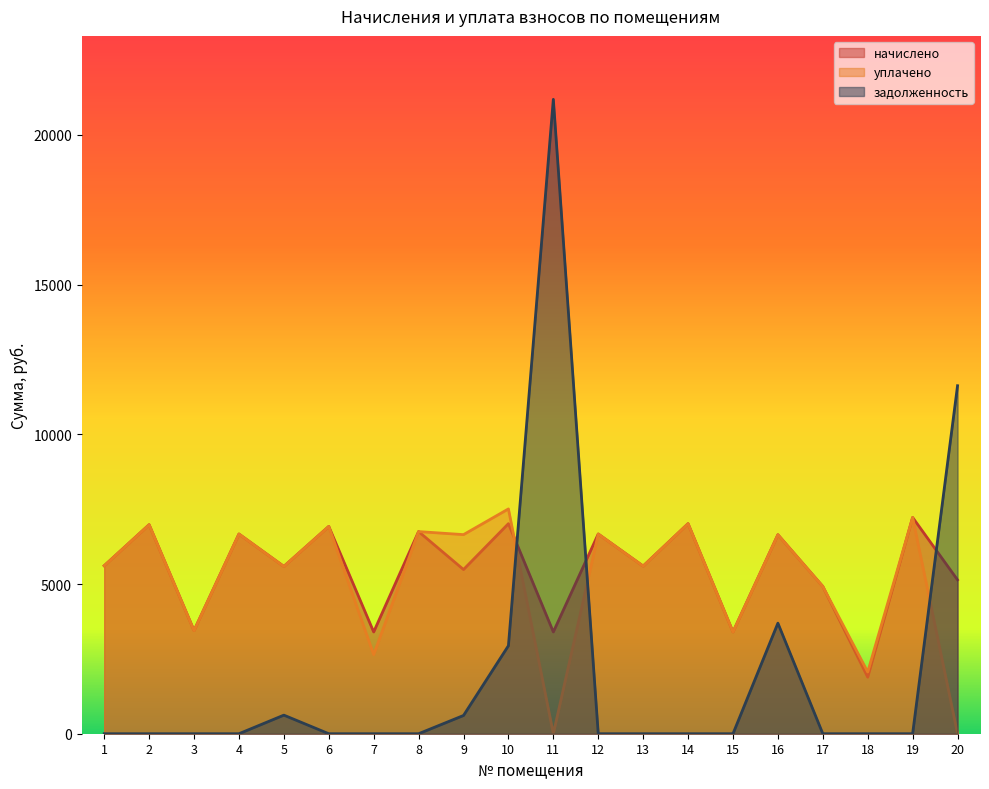

Does the chart have visible grid lines?

No